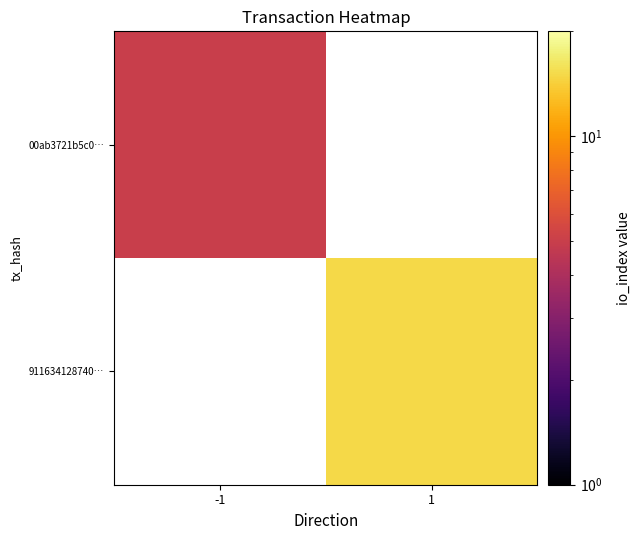

At -1, list the series in order from largest to smallest.

00ab3721b5c0…, 911634128740…